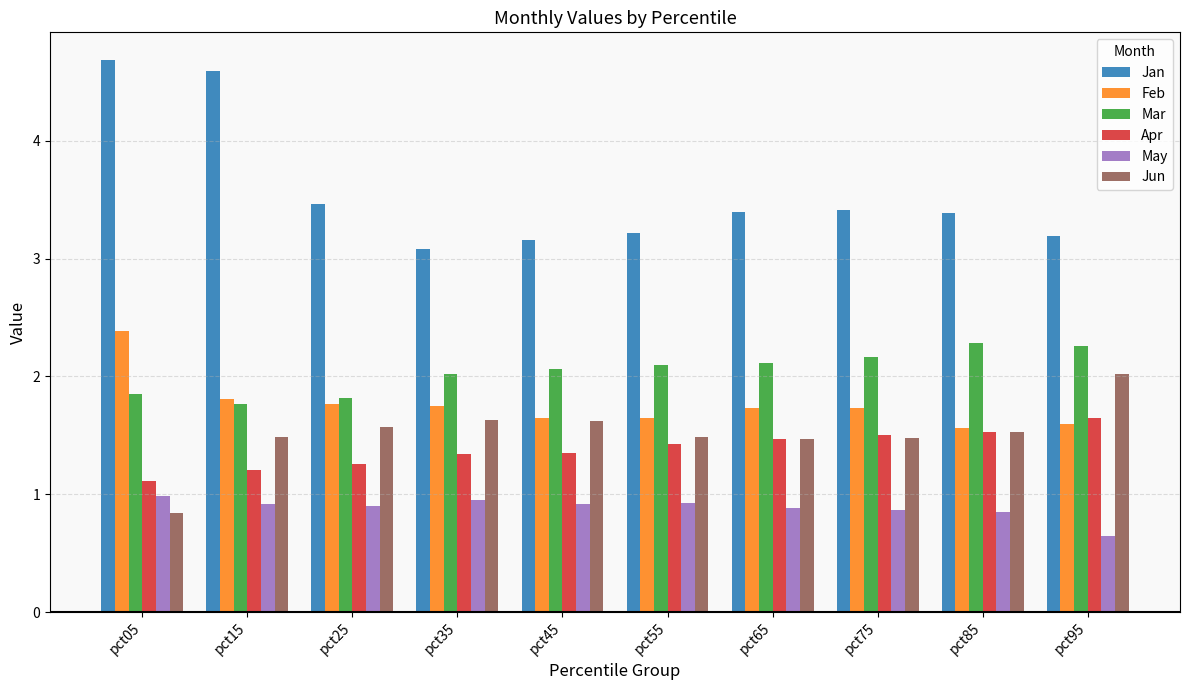

At how many categories does at least one series exceed 1?

10